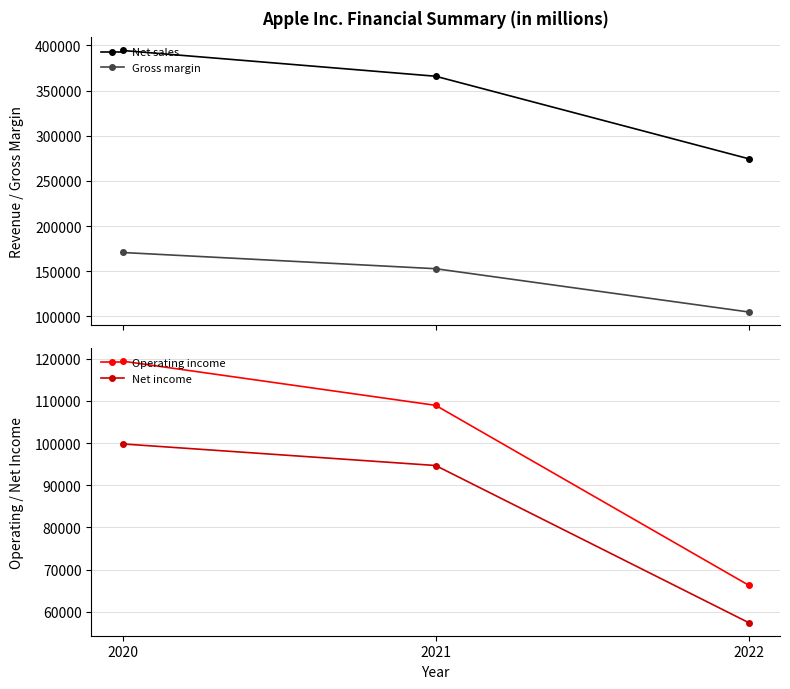

Which series has the widest spread of values?

Net sales